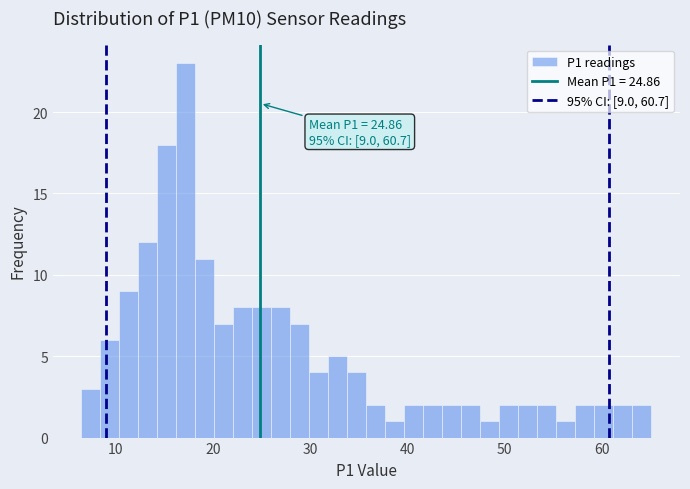

Read against the x-axis, roughly where is the centre of the tallest bar?

17